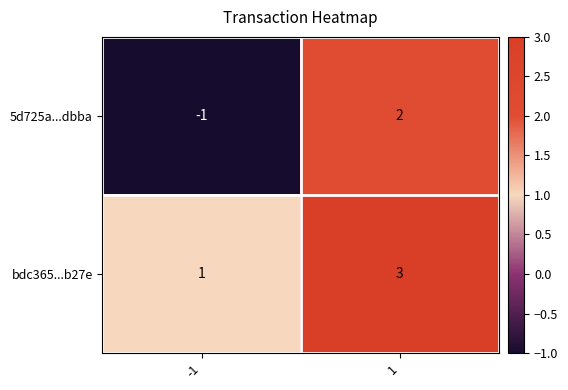

What is the total value across all series at 1?

5